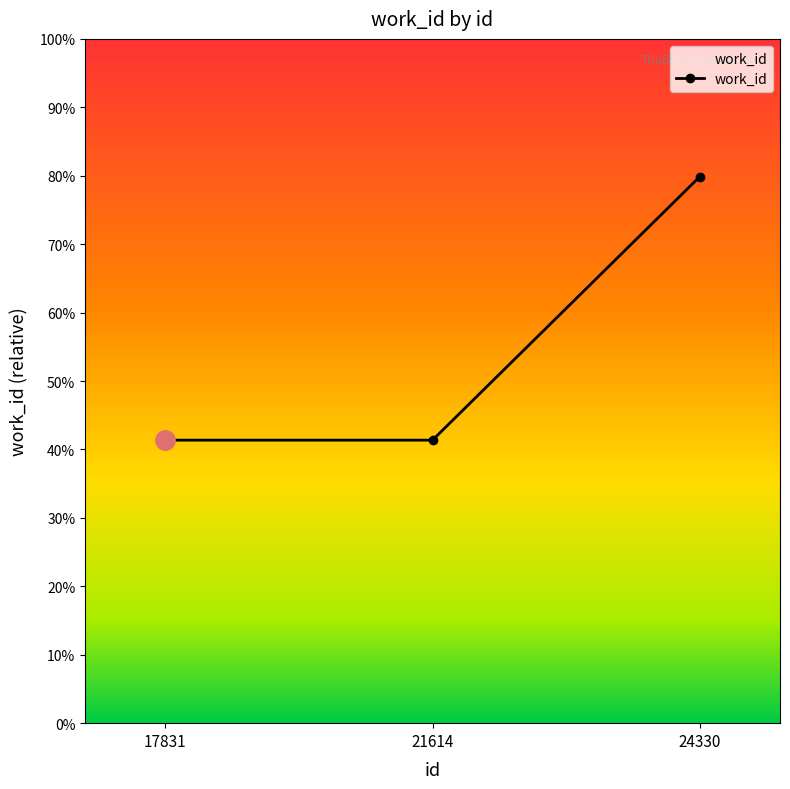

Does the chart have visible grid lines?

No